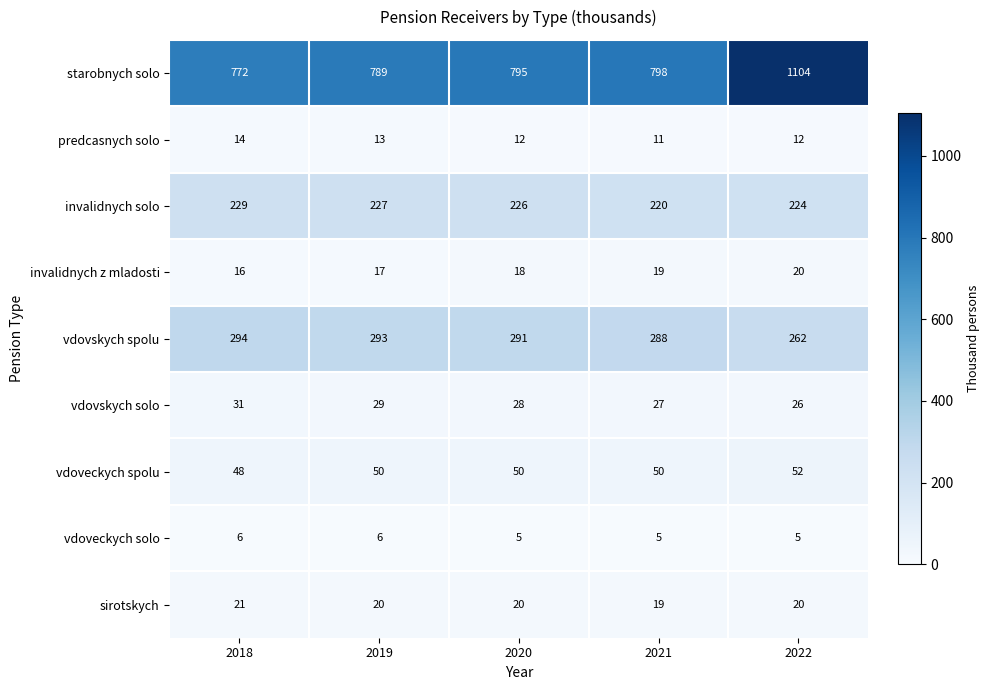

What is the maximum value for vdoveckych solo?

6